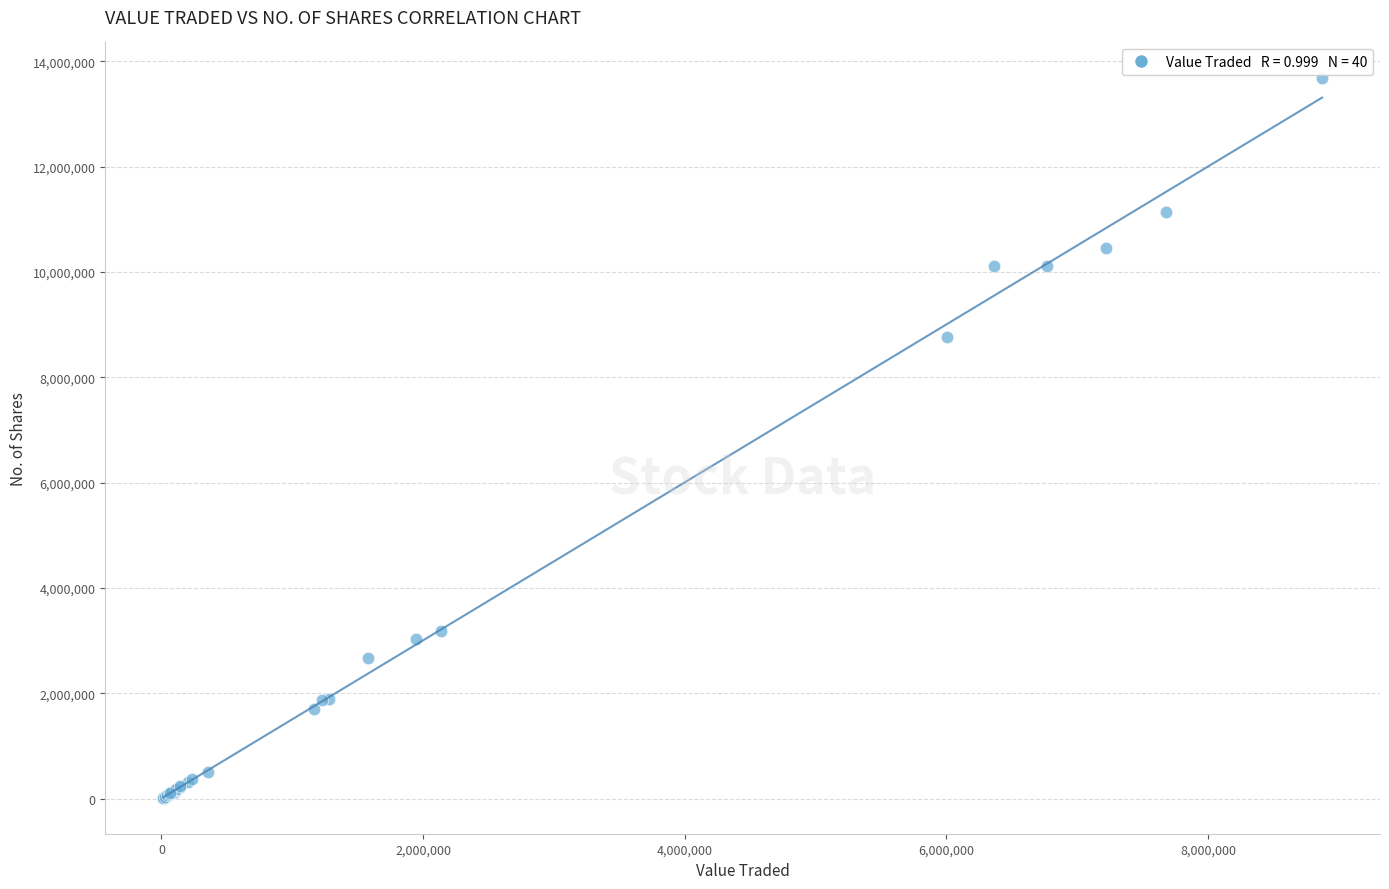

What Y value in the scatter plot is closest to 6846585?

8765419